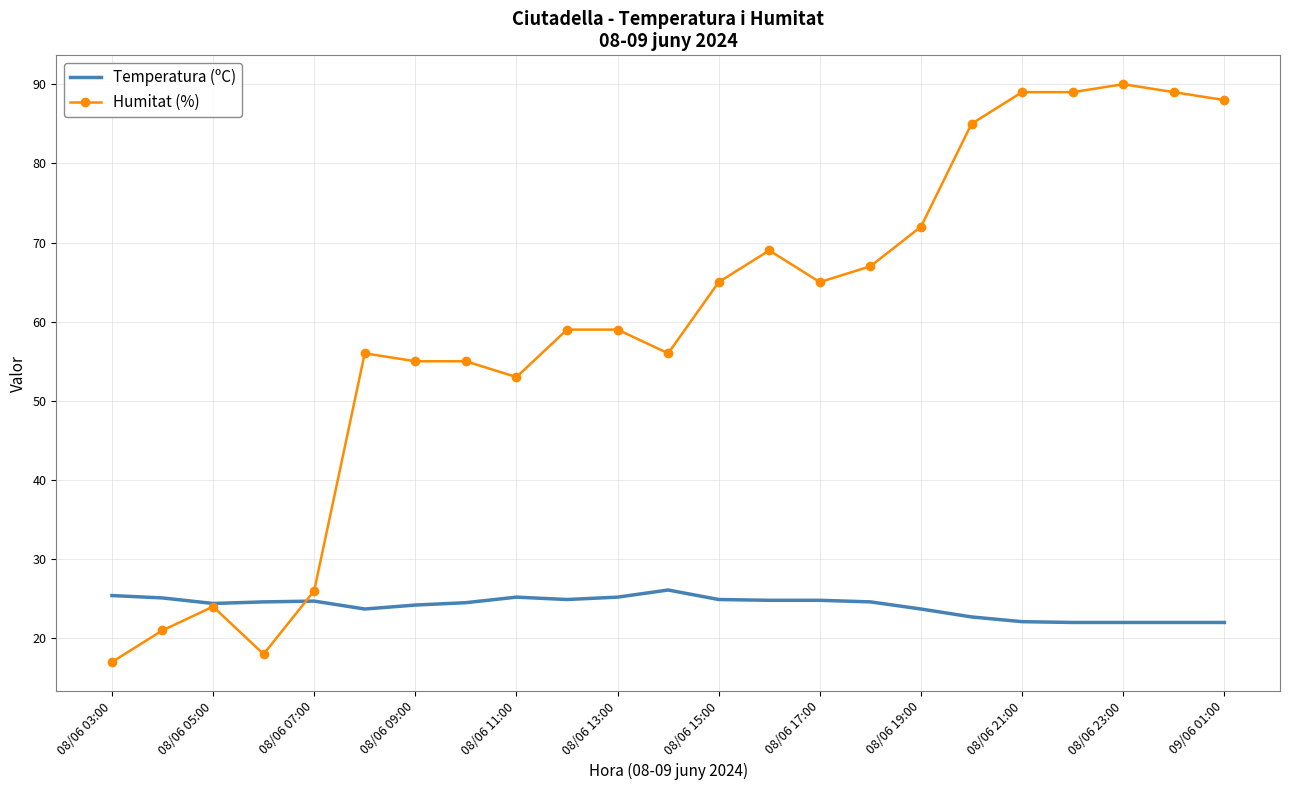

Rank the series by their average value, from highest to lowest.

Humitat (%), Temperatura (ºC)